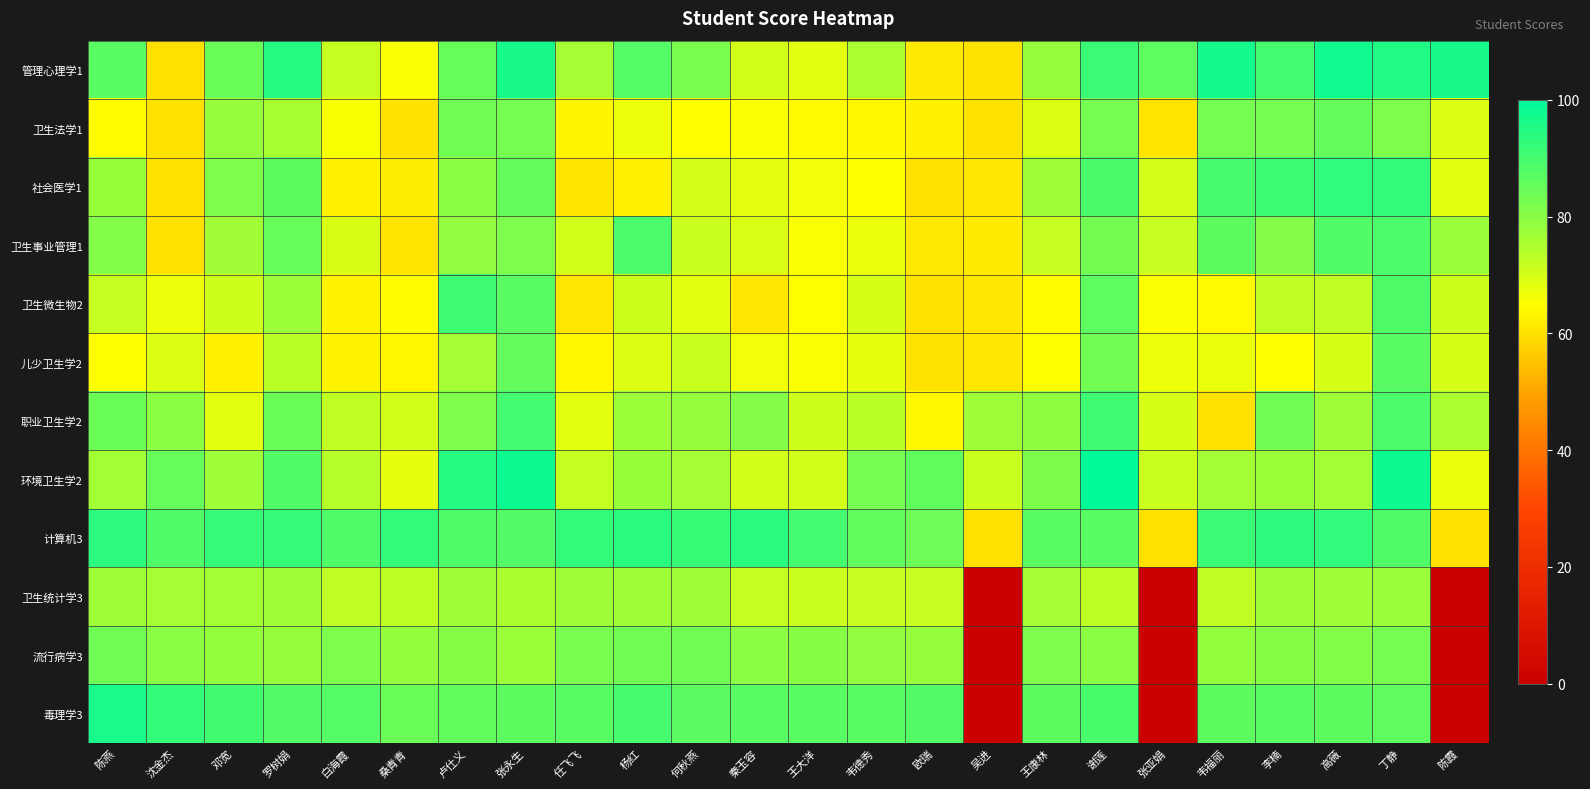

Reading right to left, what are all the values shown in this chart?

管理心理学1: 陈霞=96.5	丁静=95.0	高薇=97.5	李楠=90.0	韦福丽=97.0	张亚娟=86.5	谢莲=91.5	王康林=78.5	吴进=60.5	欧瑞=61.5	韦德秀=75.0	王大洋=68.5	秦玉容=70.5	何秋燕=82.5	杨红=87.5	任飞飞=76.0	张永生=96.5	卢仕义=85.0	桑青青=65.5	白海霞=72.0	罗树娟=94.5	邓宽=84.5	沈金杰=60.0	陈燕=87.0
卫生法学1: 陈霞=68.8	丁静=81.7	高薇=85.3	李楠=83.0	韦福丽=82.9	张亚娟=60.6	谢莲=83.0	王康林=69.0	吴进=60.0	欧瑞=62.8	韦德秀=64.0	王大洋=64.1	秦玉容=65.5	何秋燕=64.7	杨红=67.0	任飞飞=63.3	张永生=83.0	卢仕义=83.7	桑青青=60.3	白海霞=65.7	罗树娟=75.4	邓宽=78.2	沈金杰=60.0	陈燕=64.5
社会医学1: 陈霞=68.7	丁静=92.4	高薇=92.9	李楠=91.2	韦福丽=89.6	张亚娟=70.3	谢莲=89.2	王康林=77.3	吴进=61.0	欧瑞=60.0	韦德秀=65.1	王大洋=66.5	秦玉容=68.3	何秋燕=70.2	杨红=62.5	任飞飞=60.8	张永生=85.3	卢仕义=79.5	桑青青=62.1	白海霞=62.8	罗树娟=86.7	邓宽=81.6	沈金杰=60.0	陈燕=78.1
卫生事业管理1: 陈霞=77.6	丁静=88.8	高薇=87.9	李楠=80.9	韦福丽=86.7	张亚娟=71.7	谢莲=83.3	王康林=71.7	吴进=61.7	欧瑞=61.2	韦德秀=67.3	王大洋=65.5	秦玉容=69.3	何秋燕=71.3	杨红=88.9	任飞飞=70.6	张永生=81.7	卢仕义=78.9	桑青青=60.6	白海霞=69.9	罗树娟=85.1	邓宽=76.7	沈金杰=60.0	陈燕=81.2
卫生微生物2: 陈霞=71.0	丁静=88.5	高薇=72.5	李楠=72.5	韦福丽=64.2	张亚娟=65.2	谢莲=86.5	王康林=64.5	吴进=61.0	欧瑞=60.0	韦德秀=70.0	王大洋=65.0	秦玉容=61.0	何秋燕=68.5	杨红=71.0	任飞飞=61.0	张永生=87.0	卢仕义=91.0	桑青青=64.5	白海霞=63.0	罗树娟=77.5	邓宽=71.0	沈金杰=67.0	陈燕=72.0
儿少卫生学2: 陈霞=70.0	丁静=87.0	高薇=70.0	李楠=65.0	韦福丽=67.5	张亚娟=67.0	谢莲=83.5	王康林=65.0	吴进=61.0	欧瑞=60.5	韦德秀=68.0	王大洋=65.5	秦玉容=66.5	何秋燕=71.5	杨红=69.0	任飞飞=63.5	张永生=85.5	卢仕义=76.0	桑青青=63.5	白海霞=63.0	罗树娟=73.5	邓宽=62.5	沈金杰=69.0	陈燕=65.0
职业卫生学2: 陈霞=75.0	丁静=89.0	高薇=77.0	李楠=83.5	韦福丽=60.0	张亚娟=70.0	谢莲=91.0	王康林=79.0	吴进=77.0	欧瑞=64.0	韦德秀=73.5	王大洋=71.0	秦玉容=81.0	何秋燕=78.5	杨红=77.5	任飞飞=68.5	张永生=90.0	卢仕义=81.5	桑青青=70.5	白海霞=72.5	罗树娟=84.5	邓宽=68.5	沈金杰=79.5	陈燕=84.5
环境卫生学2: 陈霞=67.5	丁静=98.0	高薇=76.5	李楠=77.5	韦福丽=76.5	张亚娟=71.5	谢莲=99.5	王康林=82.0	吴进=71.5	欧瑞=86.0	韦德秀=83.0	王大洋=70.5	秦玉容=70.5	何秋燕=76.0	杨红=78.0	任飞飞=72.0	张永生=98.0	卢仕义=94.5	桑青青=68.0	白海霞=74.0	罗树娟=88.0	邓宽=77.0	沈金杰=85.0	陈燕=76.5
计算机3: 陈霞=60.0	丁静=88.3	高薇=92.7	李楠=93.3	韦福丽=91.5	张亚娟=60.0	谢莲=87.0	王康林=87.1	吴进=60.0	欧瑞=84.0	韦德秀=86.0	王大洋=90.0	秦玉容=94.0	何秋燕=91.9	杨红=93.9	任飞飞=92.5	张永生=87.7	卢仕义=88.5	桑青青=92.5	白海霞=88.5	罗树娟=92.0	邓宽=92.0	沈金杰=88.3	陈燕=93.5
卫生统计学3: 陈霞=0.0	丁静=77.5	高薇=77.2	李楠=77.2	韦福丽=72.5	张亚娟=0.0	谢莲=72.9	王康林=76.1	吴进=0.0	欧瑞=71.8	韦德秀=71.8	王大洋=71.4	秦玉容=72.2	何秋燕=77.2	杨红=77.2	任飞飞=77.2	张永生=75.3	卢仕义=76.8	桑青青=72.9	白海霞=72.5	罗树娟=77.2	邓宽=76.5	沈金杰=76.0	陈燕=77.2
流行病学3: 陈霞=0.0	丁静=83.0	高薇=81.2	李楠=80.8	韦福丽=78.7	张亚娟=0.0	谢莲=80.0	王康林=81.7	吴进=0.0	欧瑞=78.3	韦德秀=78.8	王大洋=80.4	秦玉容=80.0	何秋燕=84.0	杨红=83.6	任飞飞=82.4	张永生=77.5	卢仕义=80.7	桑青青=78.7	白海霞=81.8	罗树娟=78.4	邓宽=78.7	沈金杰=80.0	陈燕=84.0
毒理学3: 陈霞=0.0	丁静=86.3	高薇=86.7	李楠=87.0	韦福丽=86.7	张亚娟=0.0	谢莲=89.3	王康林=86.6	吴进=0.0	欧瑞=87.9	韦德秀=87.0	王大洋=87.0	秦玉容=87.3	何秋燕=86.9	杨红=89.7	任飞飞=87.1	张永生=86.7	卢仕义=85.7	桑青青=84.4	白海霞=87.6	罗树娟=87.9	邓宽=90.3	沈金杰=92.3	陈燕=96.1